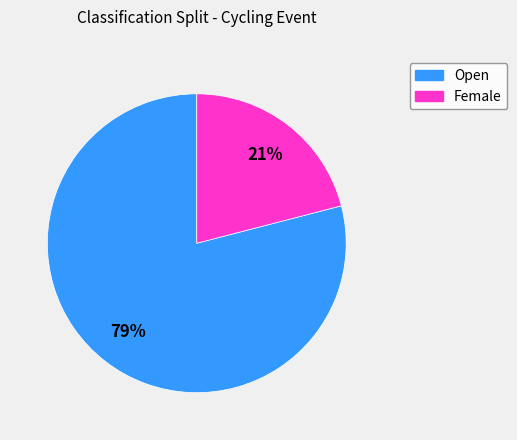

To the nearest percent, what is the average slice percentage?

50%